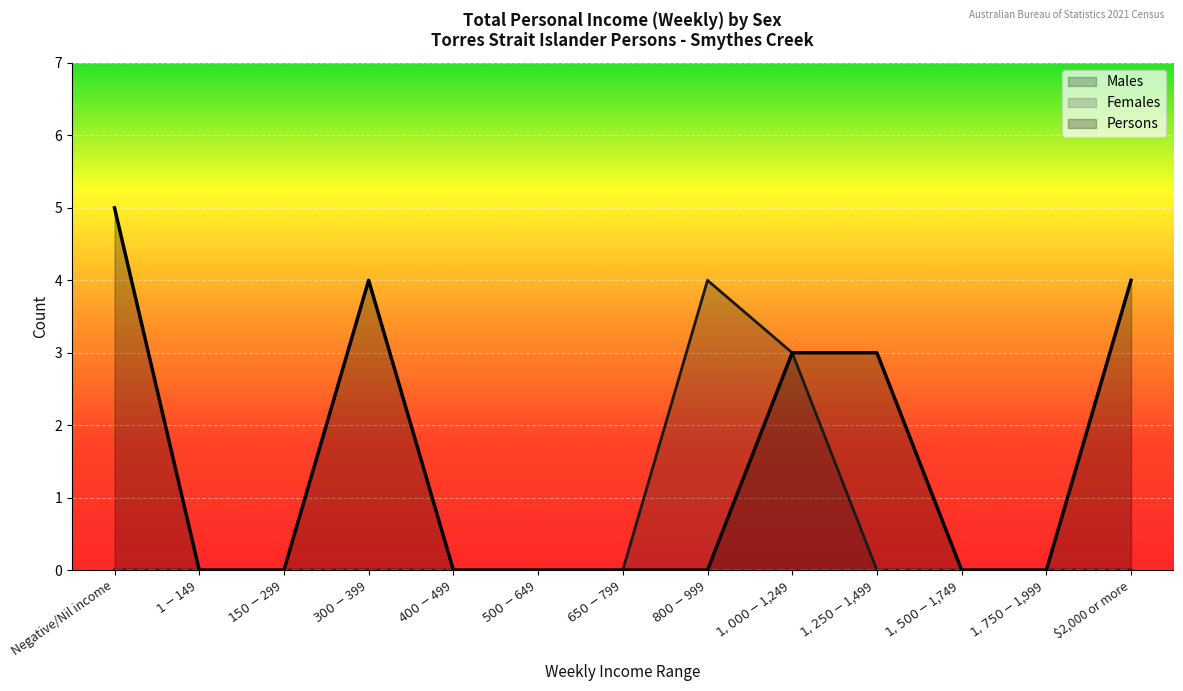

List the labels in order of Persons value, smallest first.

$1-$149, $150-$299, $400-$499, $500-$649, $650-$799, $800-$999, $1,500-$1,749, $1,750-$1,999, $1,000-$1,249, $1,250-$1,499, $300-$399, $2,000 or more, Negative/Nil income